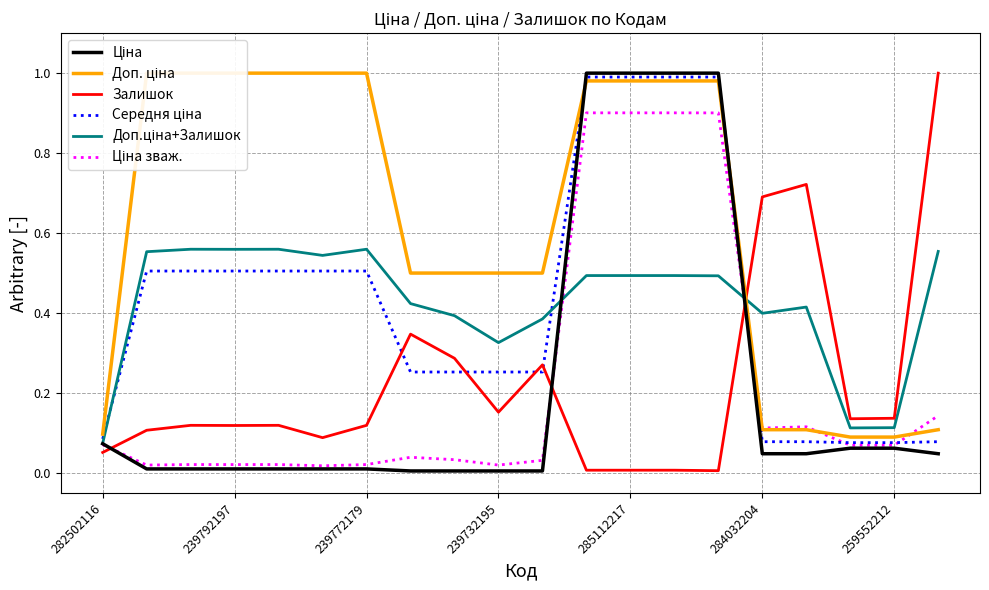

Does the chart have visible grid lines?

Yes